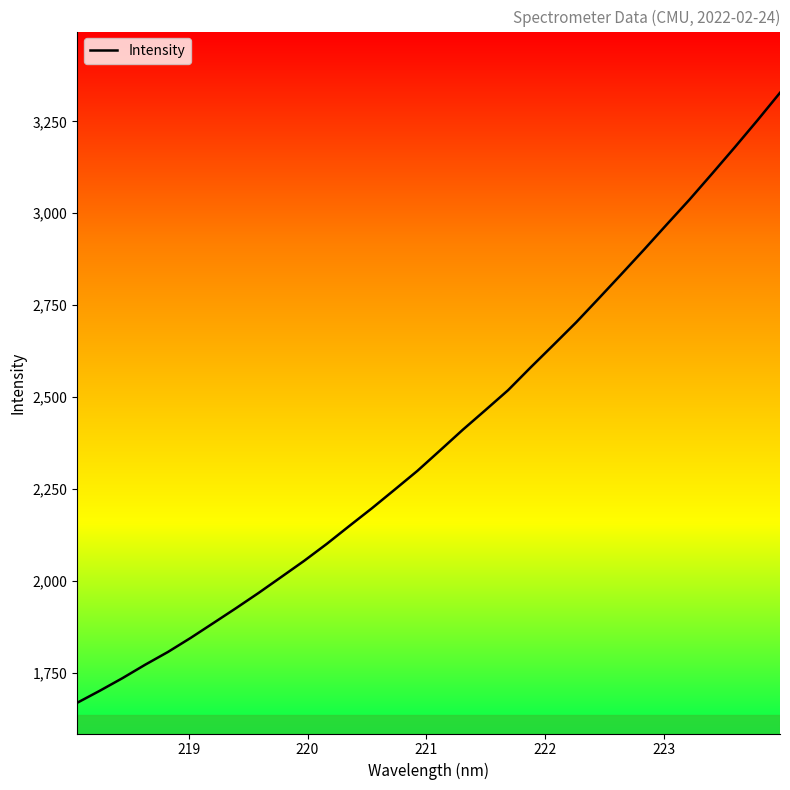

Reading left to right, extract all data points from this chart.

1669.1	1702.0	1736.3	1772.8	1807.3	1845.5	1885.8	1926.4	1968.0	2011.4	2054.9	2101.1	2150.1	2198.5	2248.9	2299.9	2355.5	2411.5	2465.0	2519.1	2581.4	2642.1	2703.4	2768.6	2834.7	2901.3	2969.5	3036.9	3107.6	3179.2	3252.4	3327.6